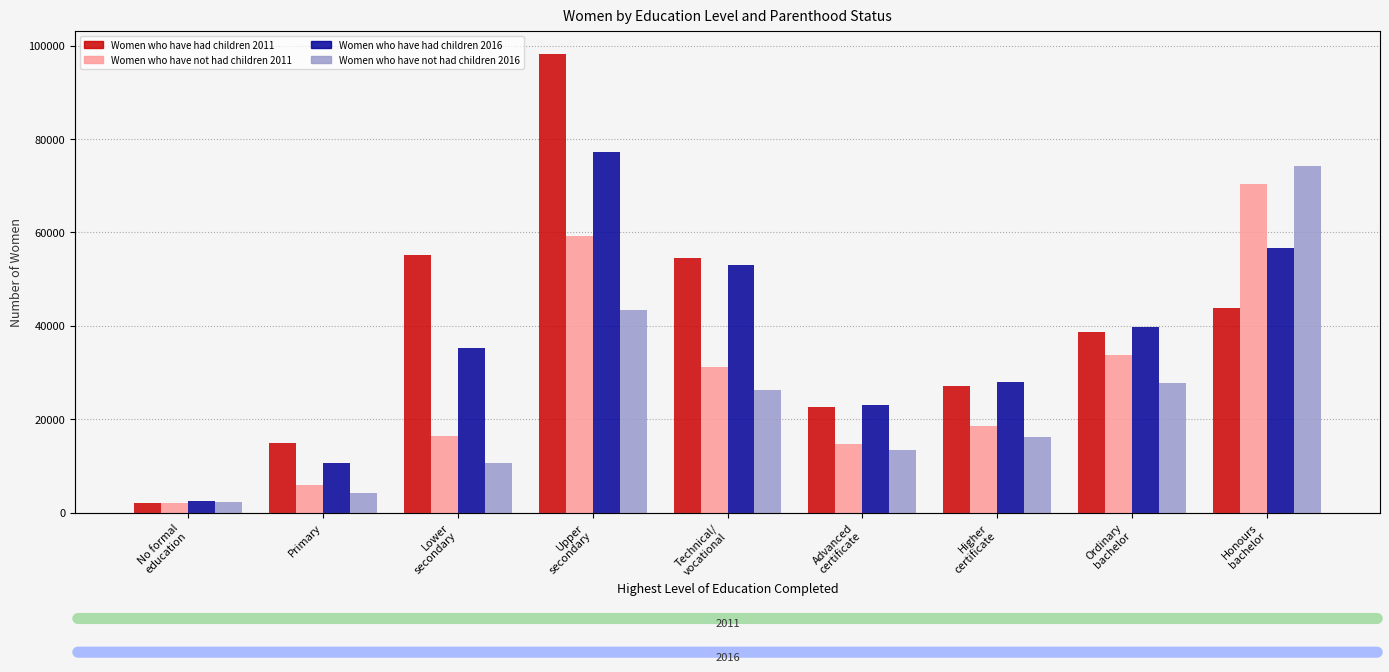

Count the number of categories in the chart.

9